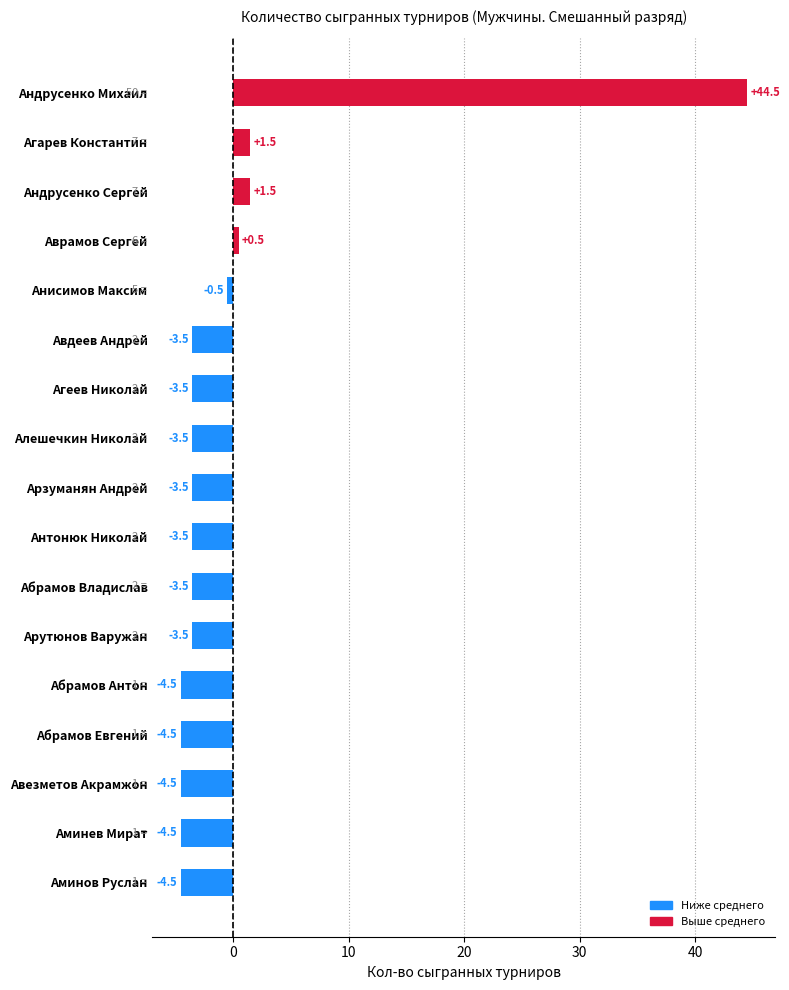

How many data points does each series have?

17